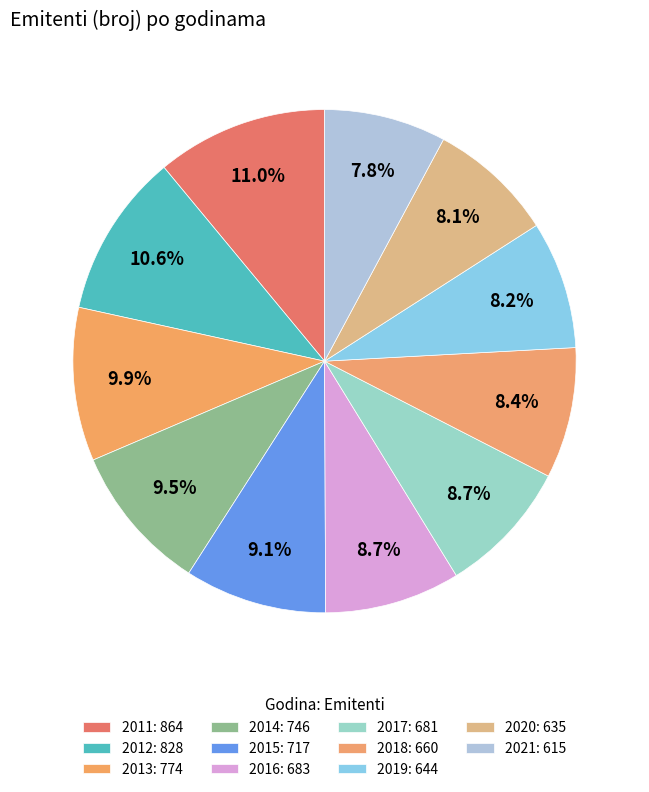

To the nearest percent, what portion does 2012 represent?

11%